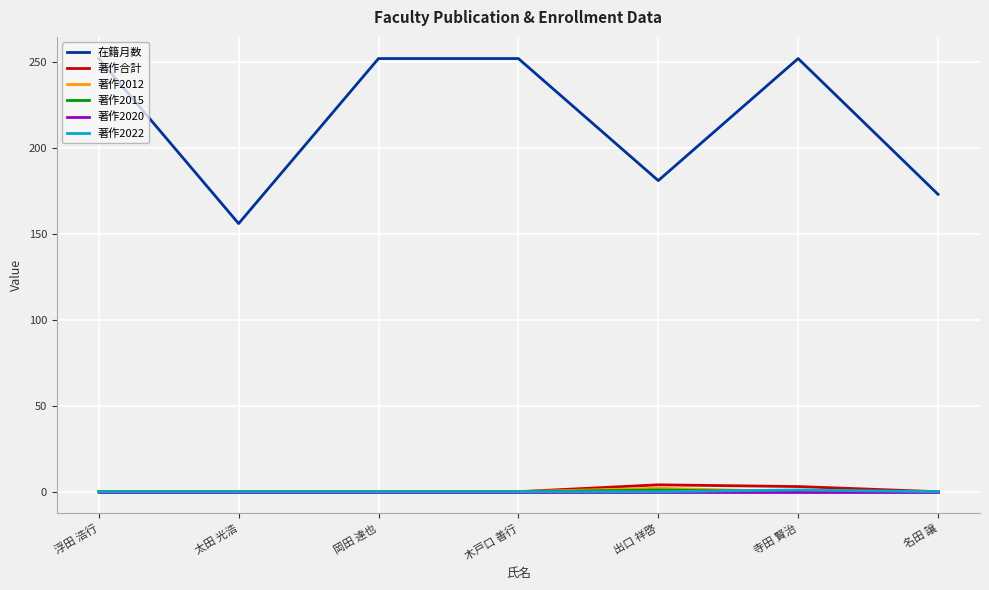

How many lines are shown in the chart?

6